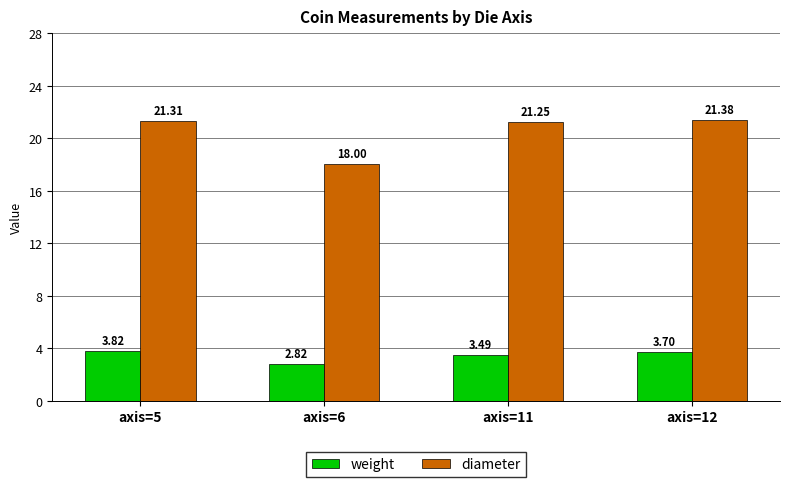

Is the value of weight at axis=5 greater than the value of diameter at axis=11?

No